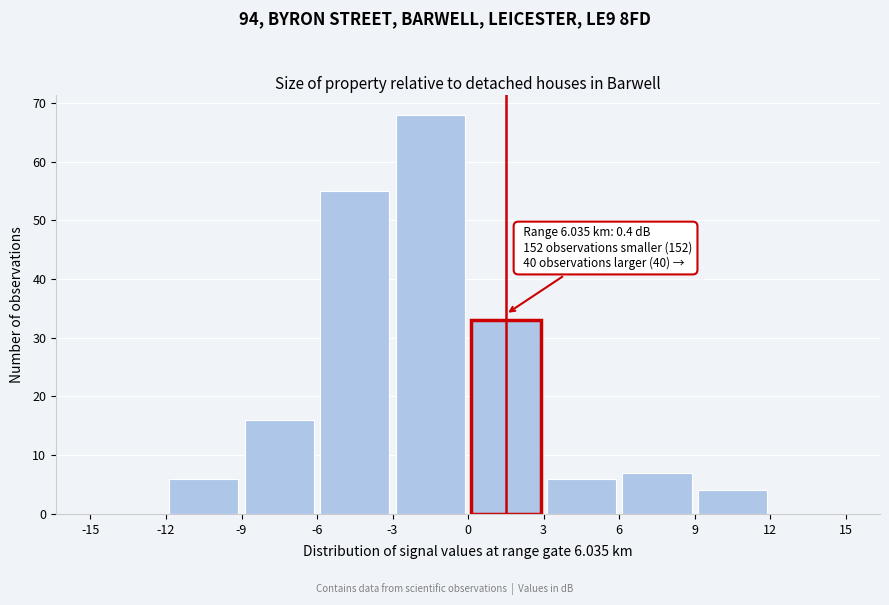

Over which range of the x-axis is the bar tallest?

-3 to 0